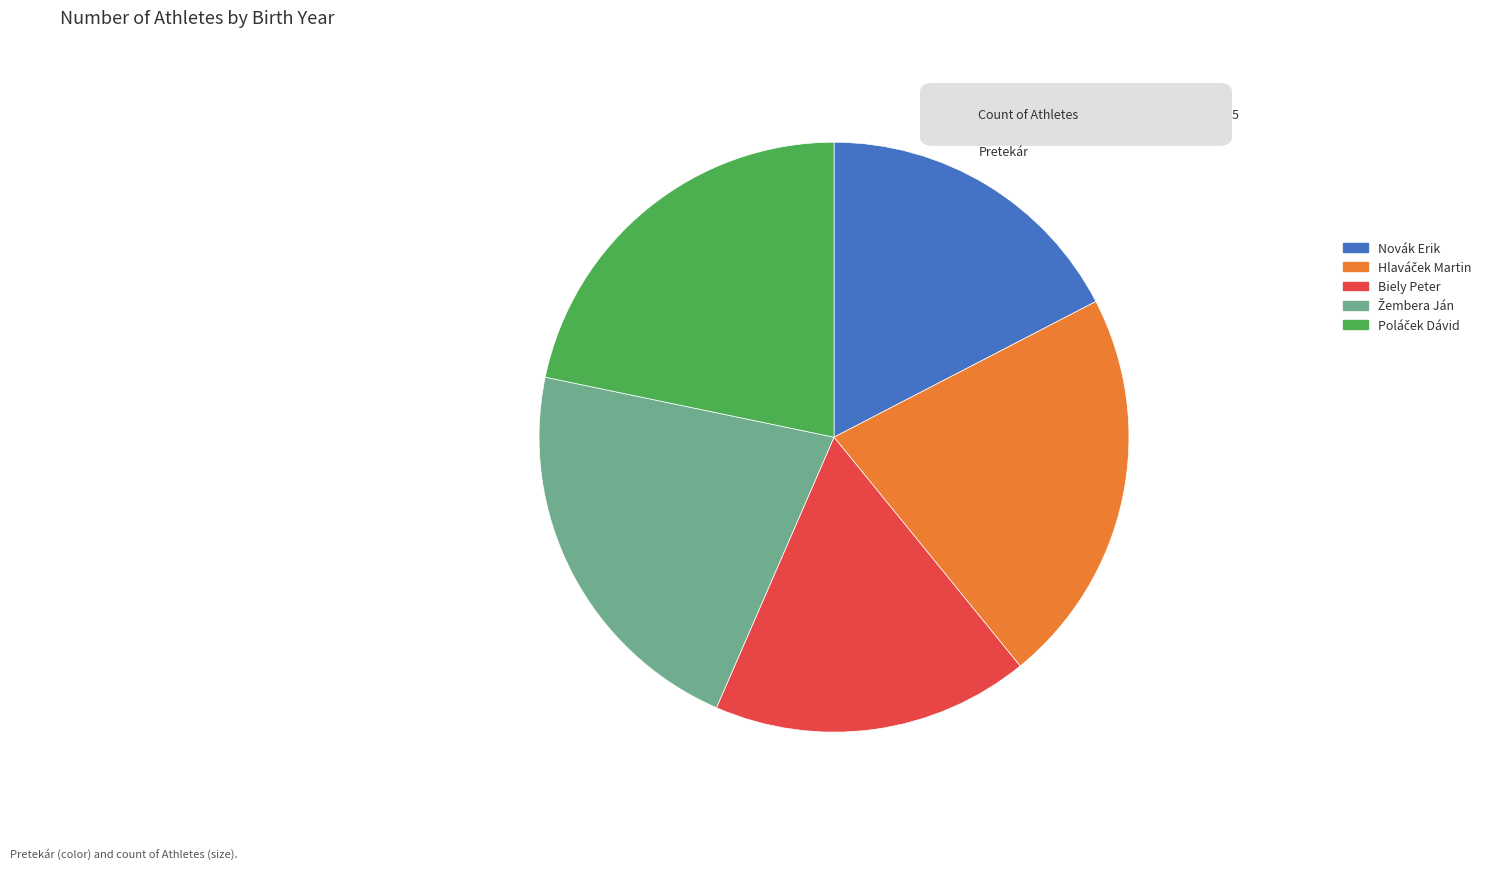

How many slices are in this pie chart?

5